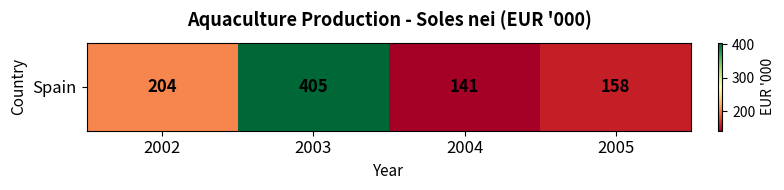

Which category has the highest value across all series?

2003